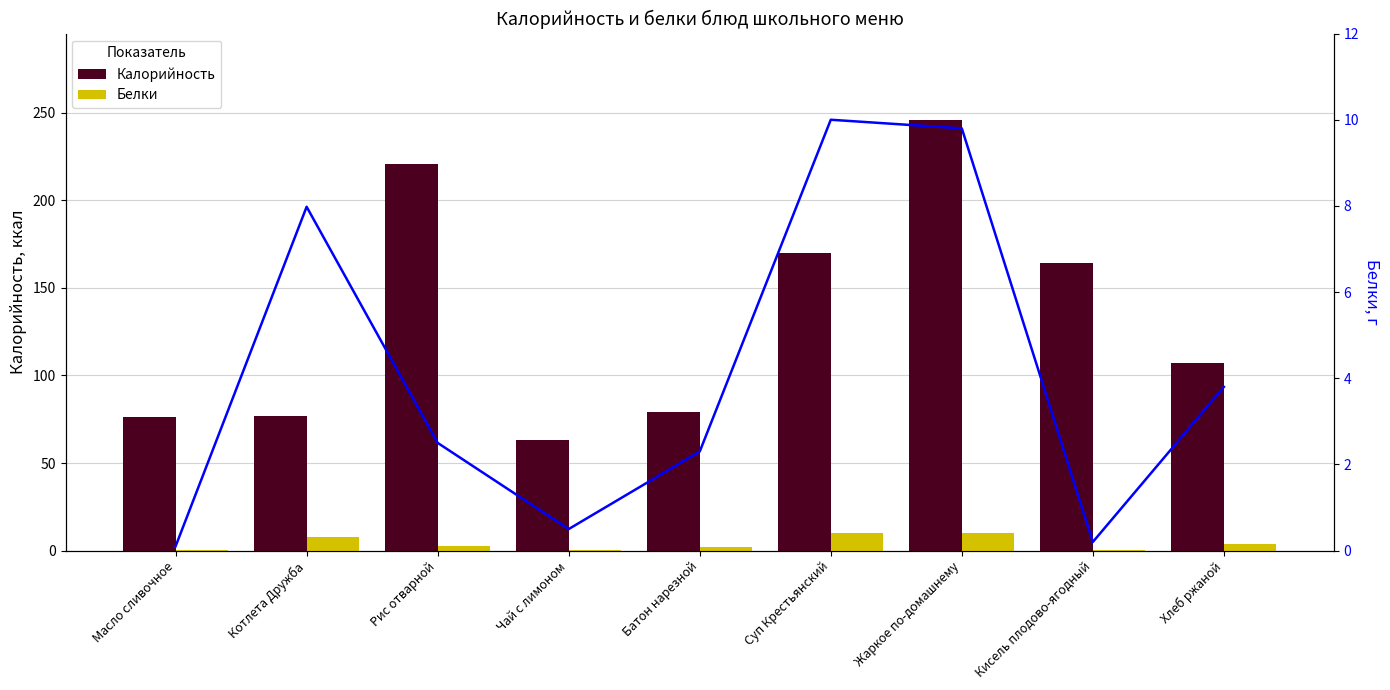

How many categories are shown in the chart?

9